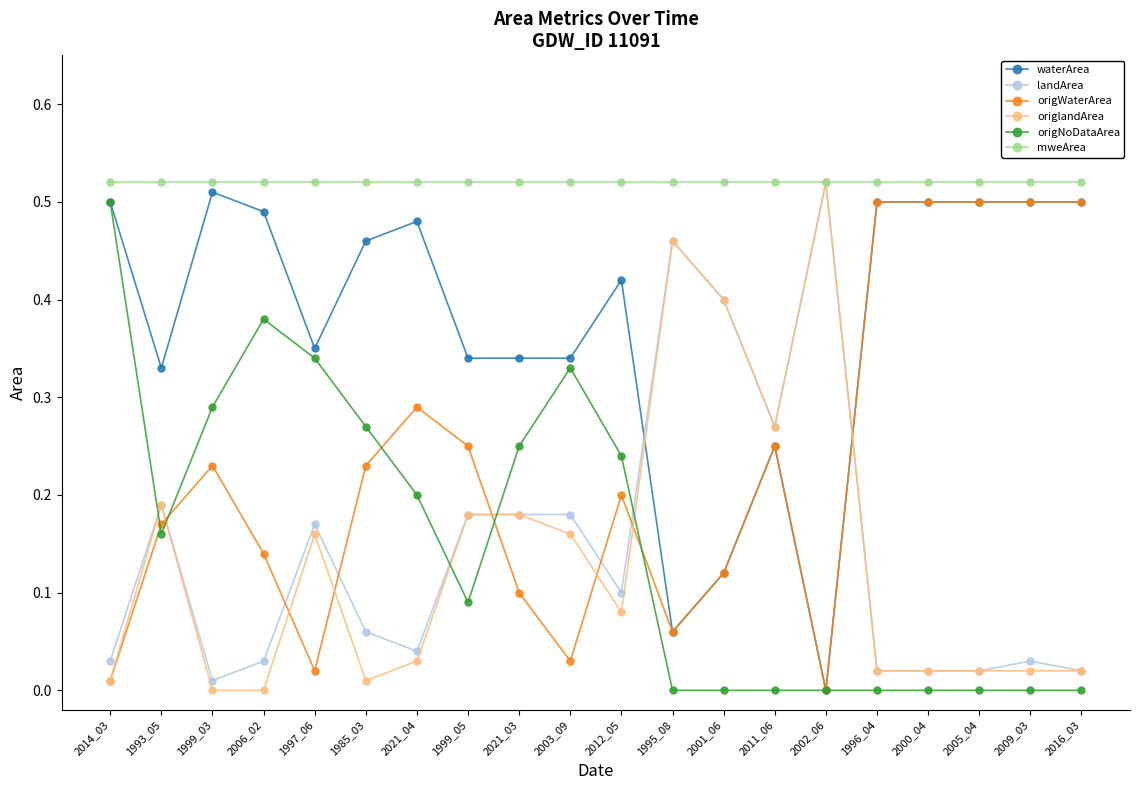

How many distinct data groups are displayed?

6